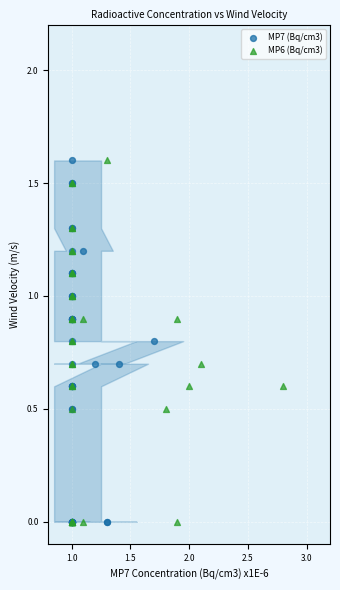

What are all the series names shown in the legend?

MP7 (Bq/cm3), MP6 (Bq/cm3)